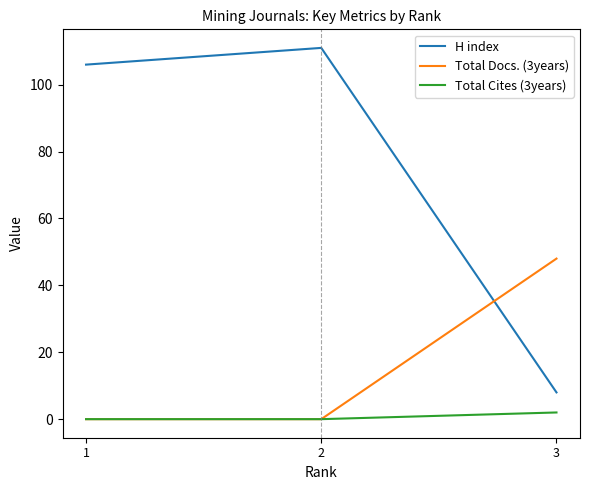

True or false: H index has a value of 24 at 1.

False